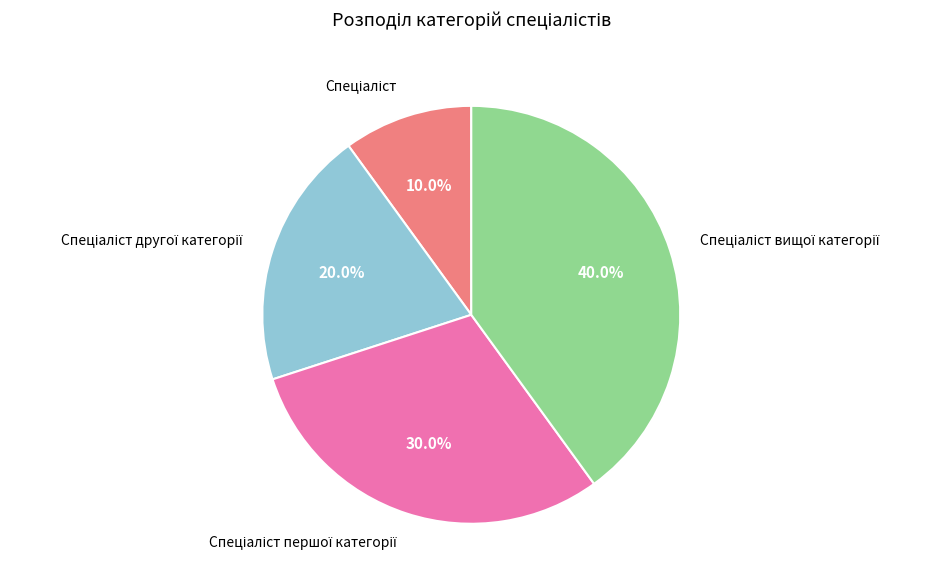

Does any single category account for the majority?

No